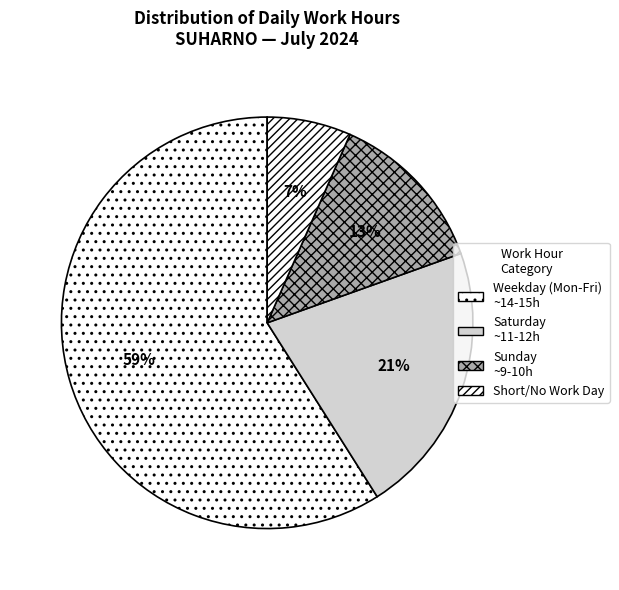

Is there any slice that represents more than half of the pie?

Yes